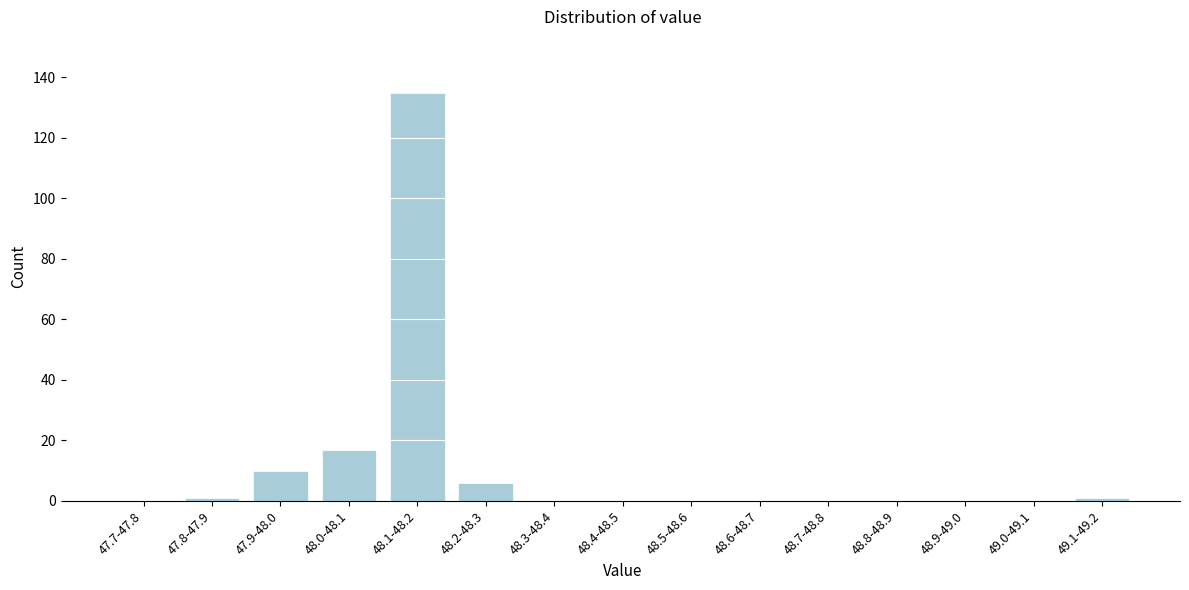

Reading left to right, list all the values displayed in this chart.

47.7-47.8=0	47.8-47.9=1	47.9-48.0=10	48.0-48.1=17	48.1-48.2=135	48.2-48.3=6	48.3-48.4=0	48.4-48.5=0	48.5-48.6=0	48.6-48.7=0	48.7-48.8=0	48.8-48.9=0	48.9-49.0=0	49.0-49.1=0	49.1-49.2=1